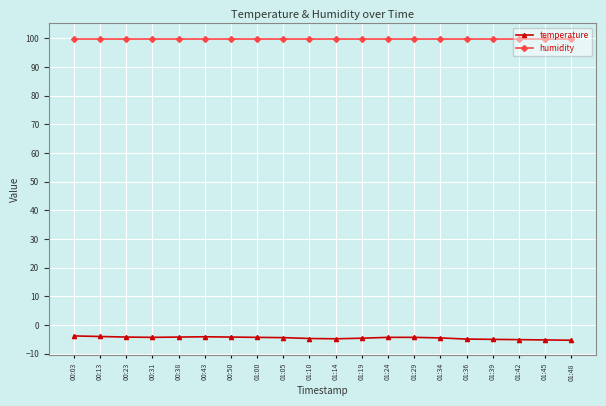

What is the sum of all humidity values?

1998.0